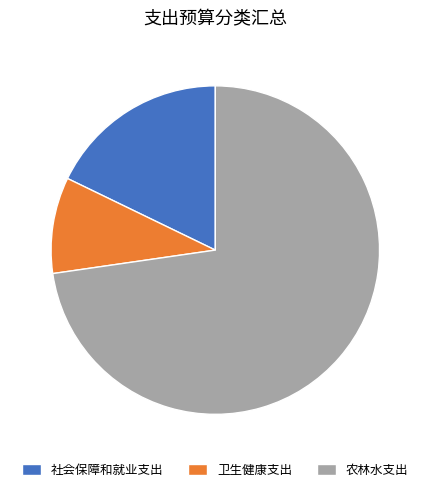

Is it true that 卫生健康支出 is 1% of the pie?

False